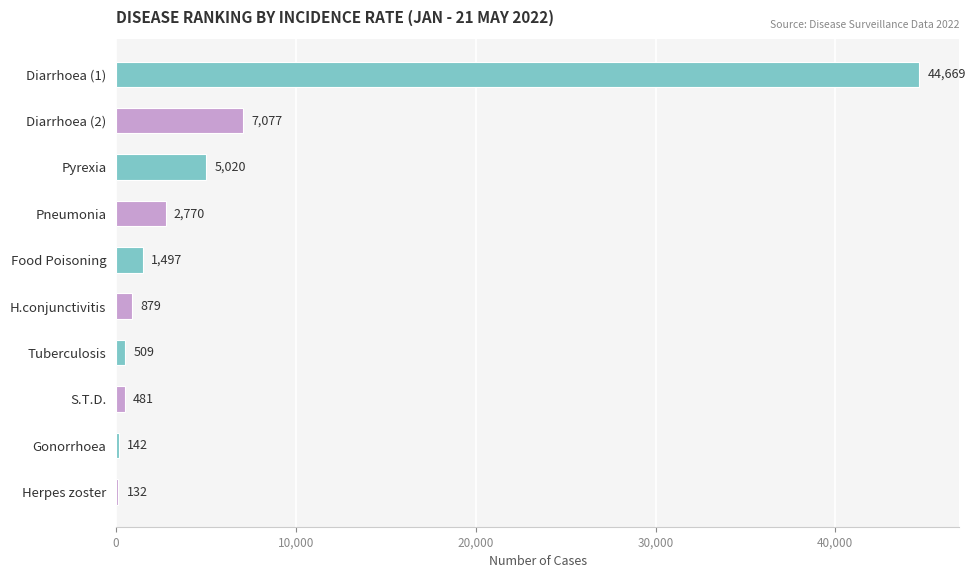

What is the sum of all values?

63176